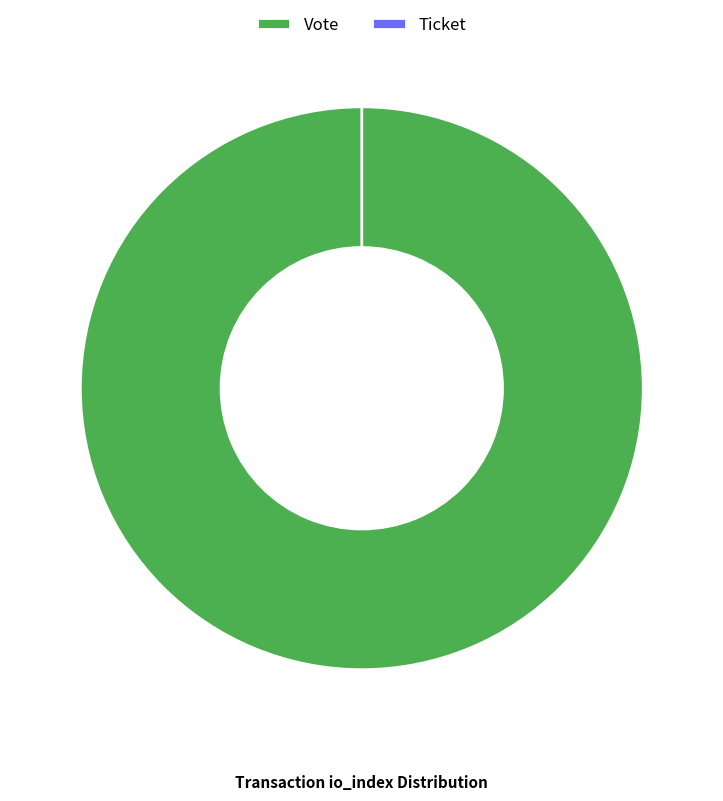

Combined, what portion of the pie is Ticket and Vote?

100.0%